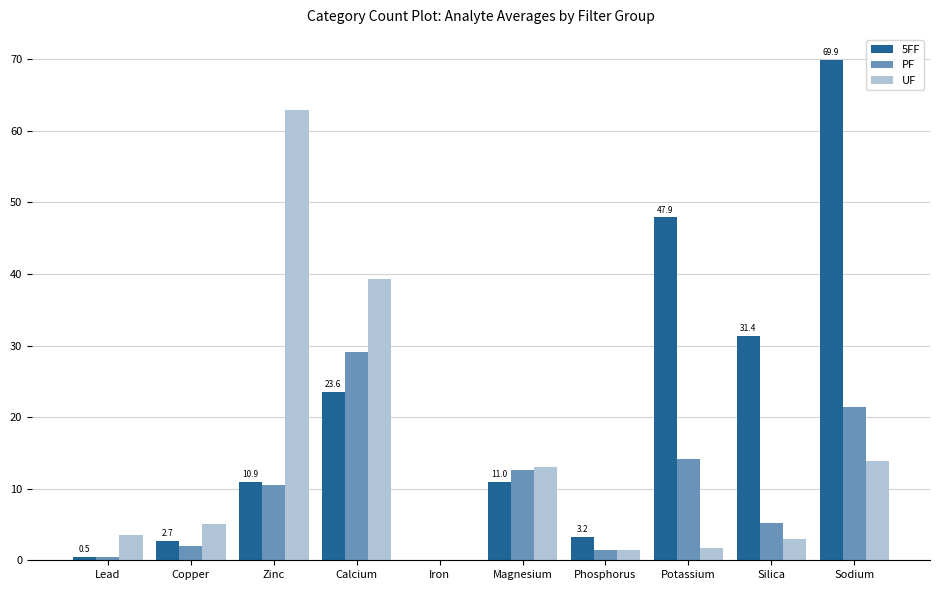

Does the chart contain stacked bars?

No